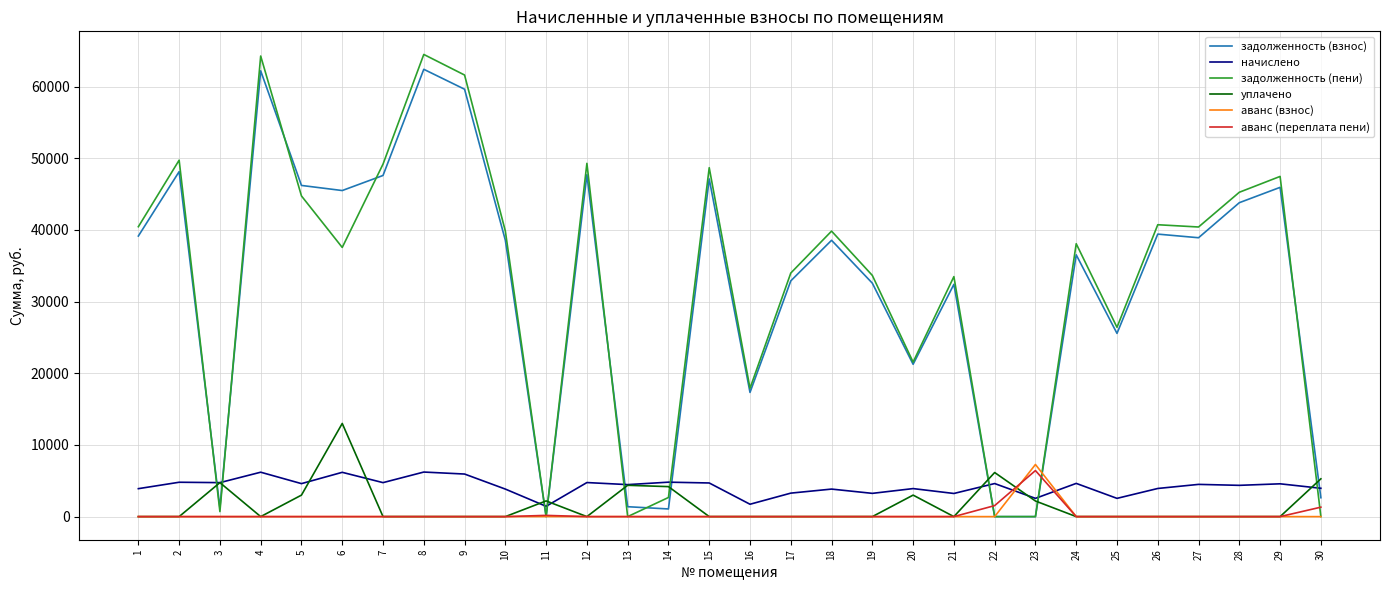

The value of аванс (взнос) at 8 is -4979.5. True or false?

False